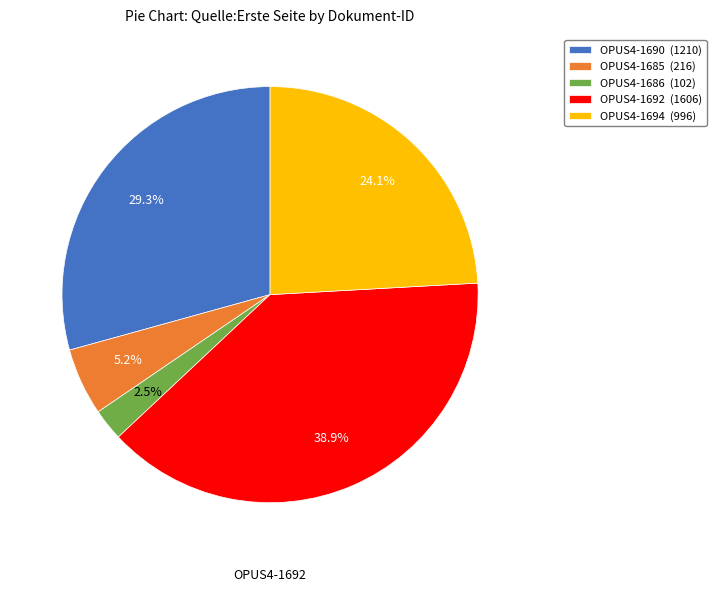

To the nearest percent, what is the difference between the OPUS4-1685 and OPUS4-1686 slice percentages?

3%